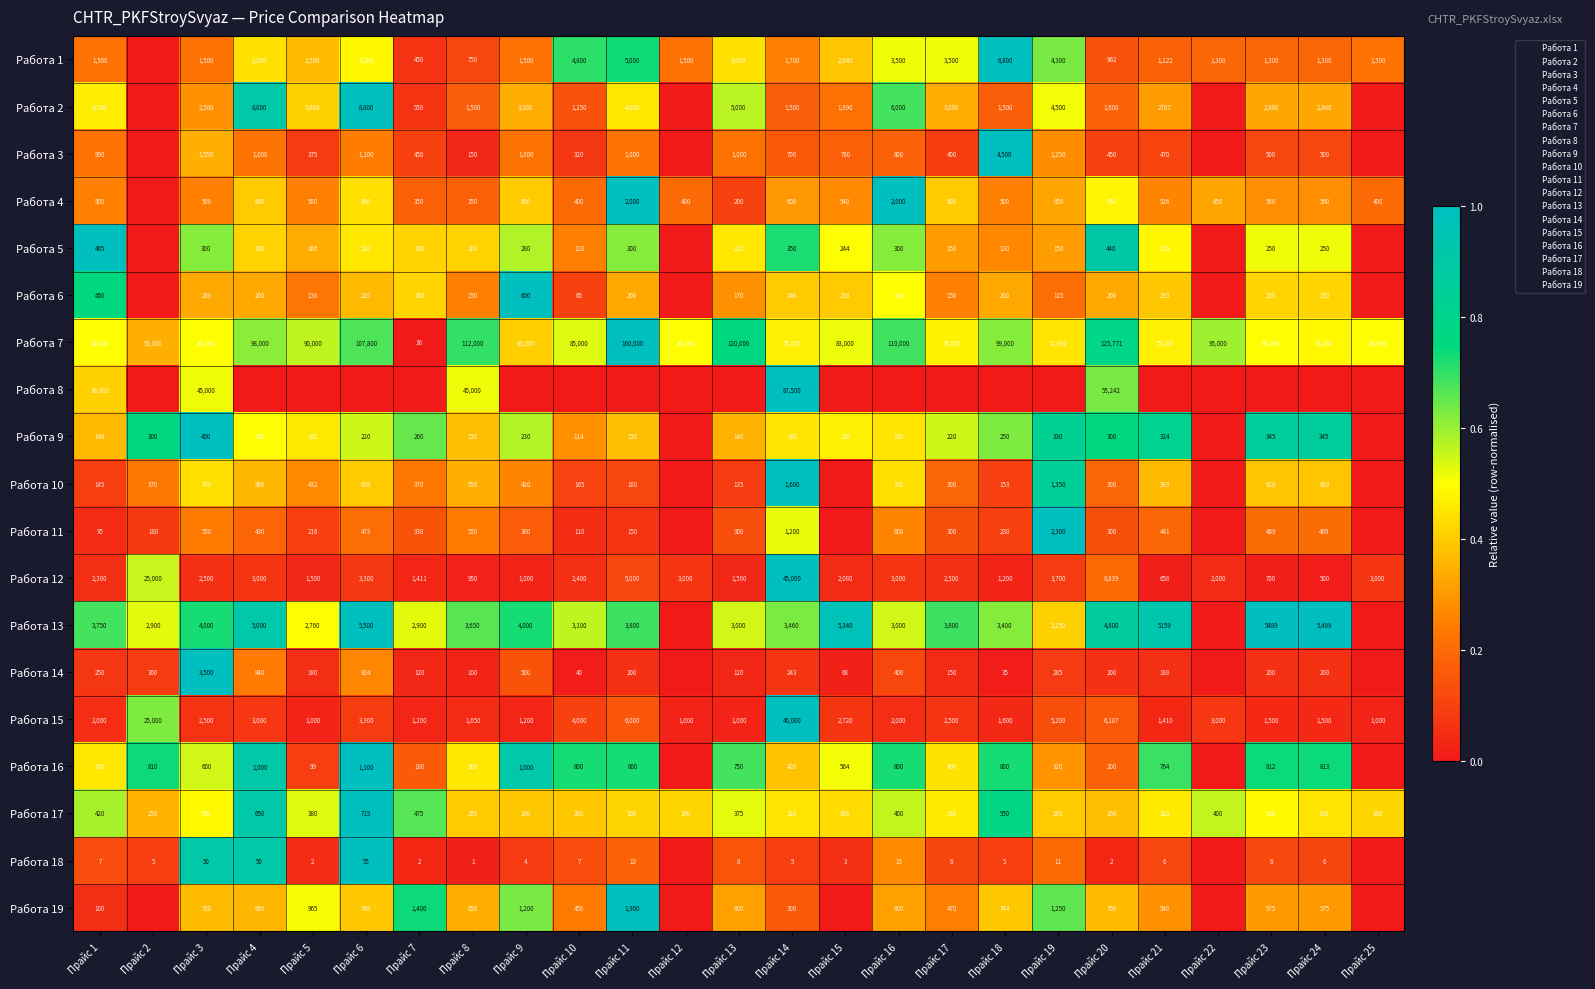

Count the number of data series in this chart.

19